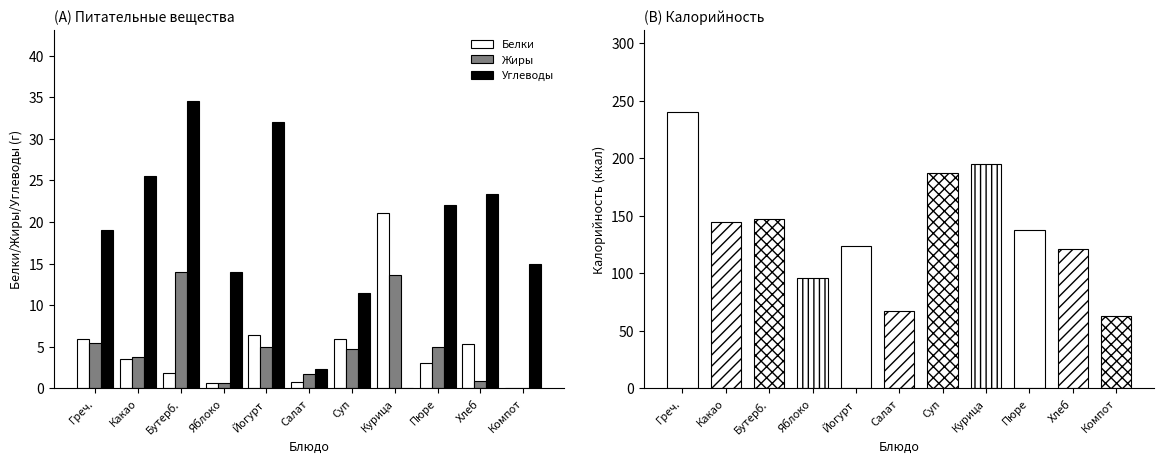

Is it true that Белки equals 0.8 at Салат?

True